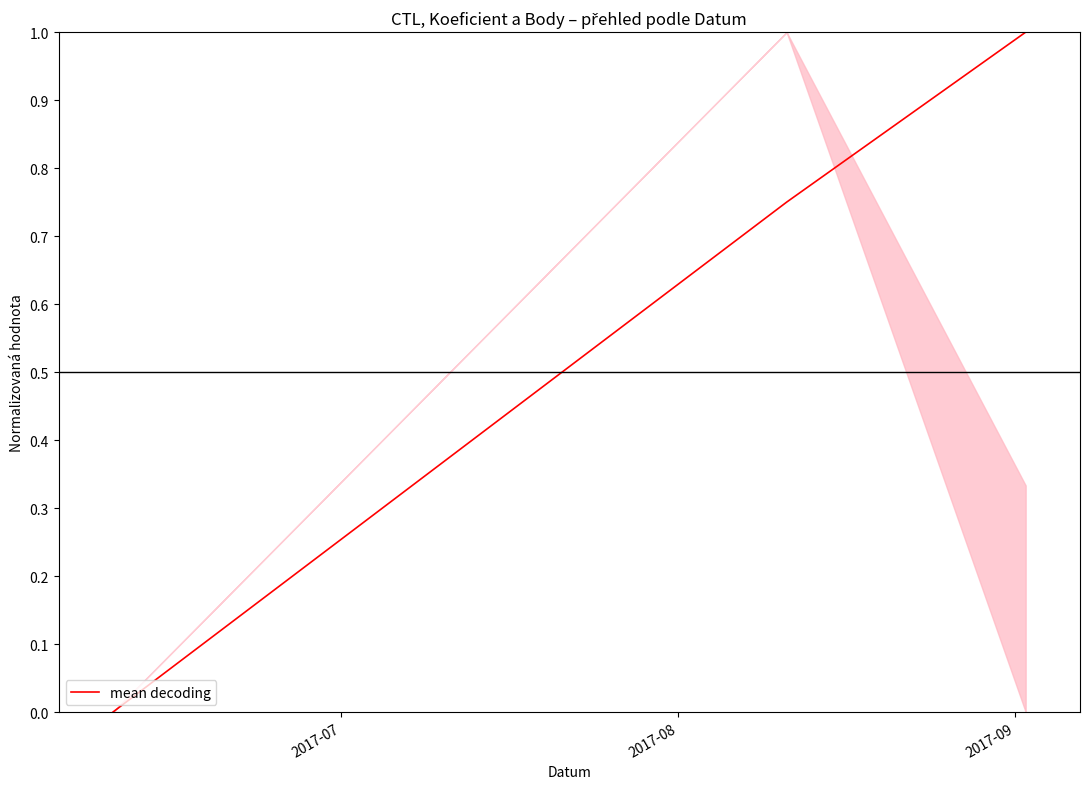

What is the average value?

0.6